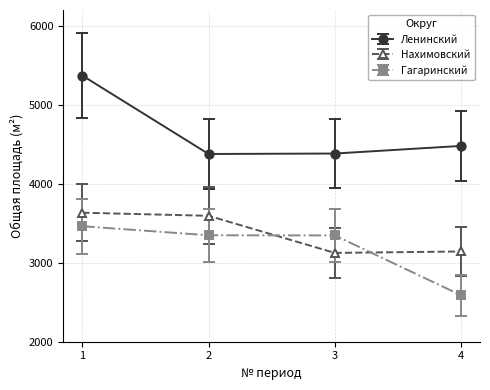

Does the chart have visible grid lines?

Yes